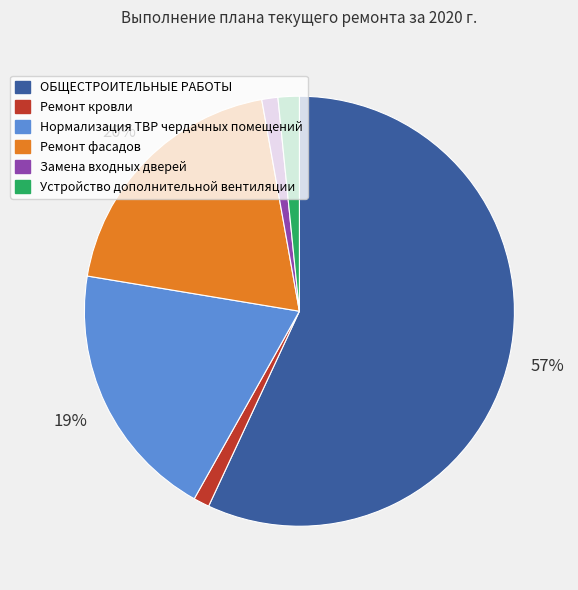

The Ремонт фасадов slice represents 12% of the pie. True or false?

False